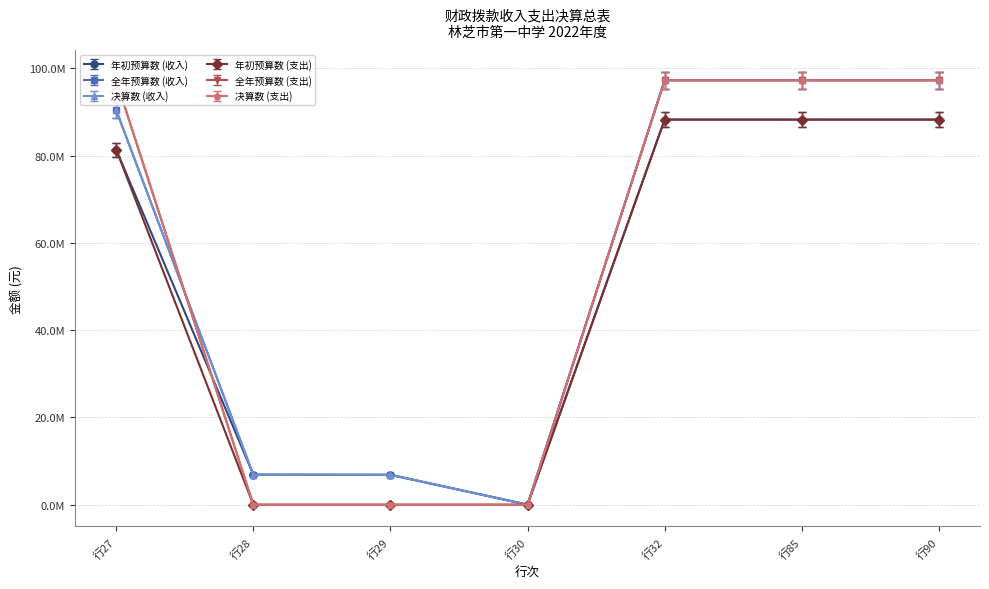

At which category does the chart reach its peak across all series?

32